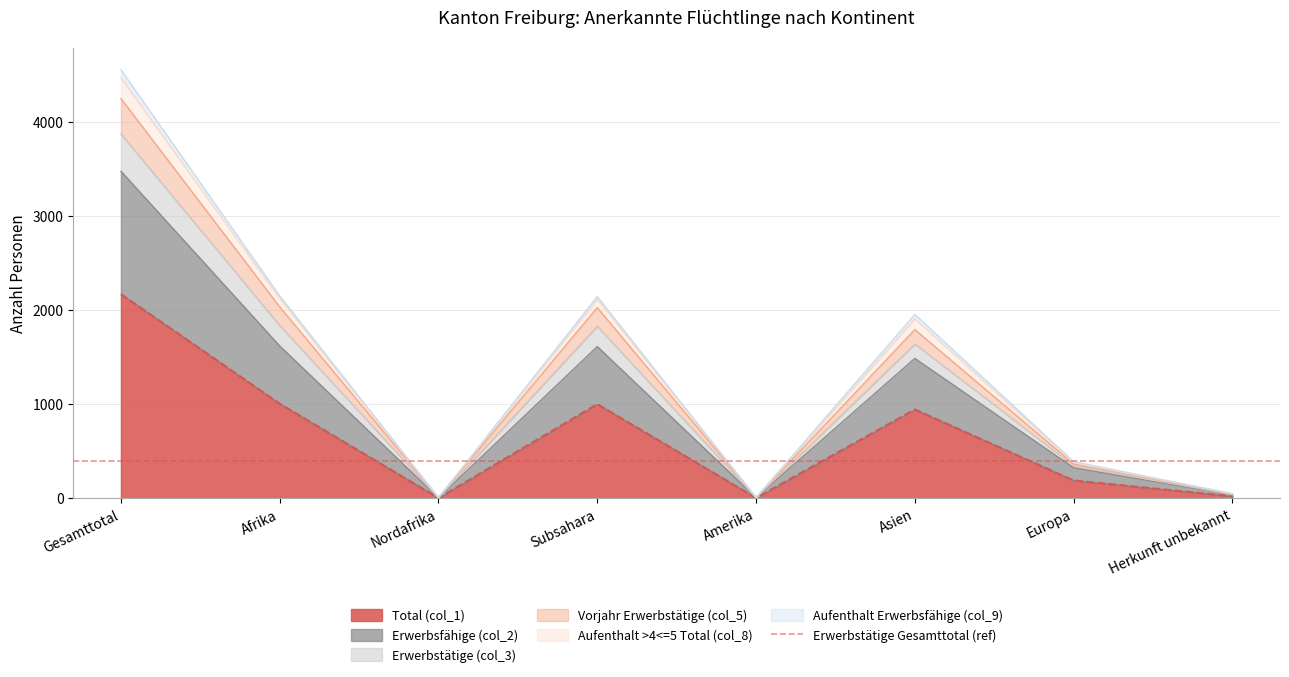

How many data points does each series have?

8